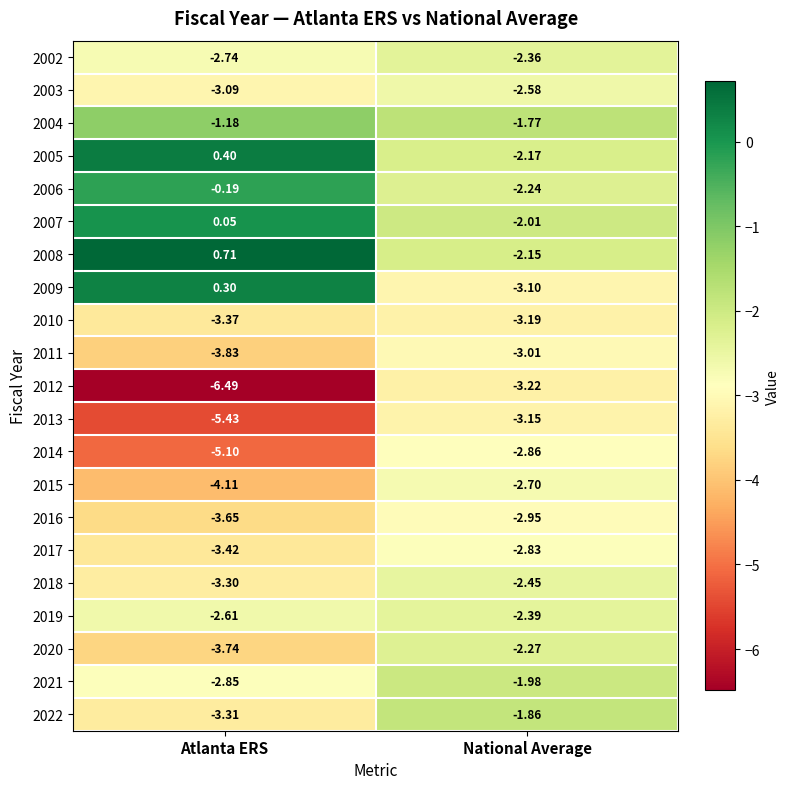

Where is 2013 nearest to the value -4?

National Average